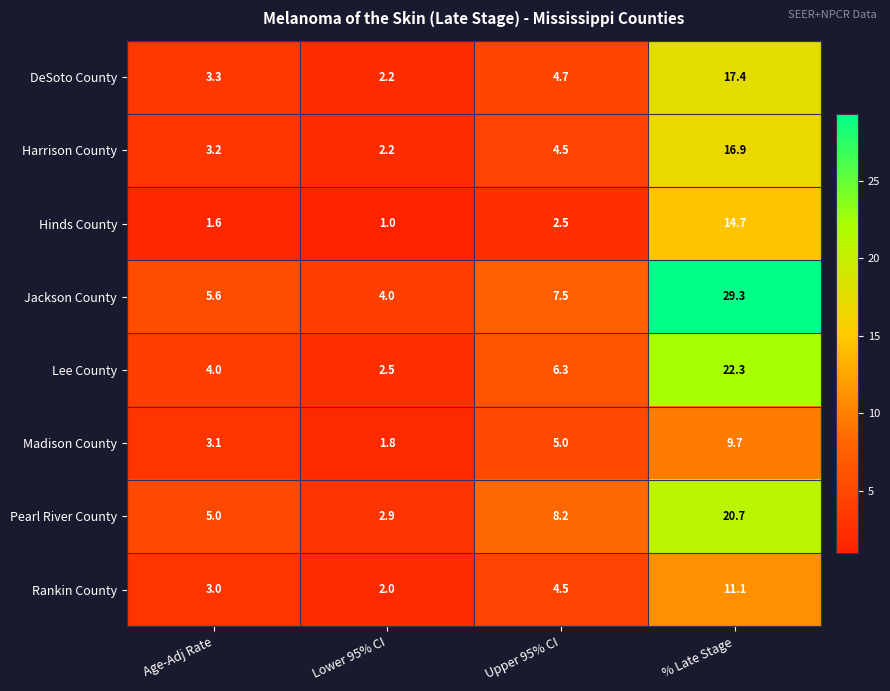

True or false: Jackson County has a value of 49.6 at % Late Stage.

False